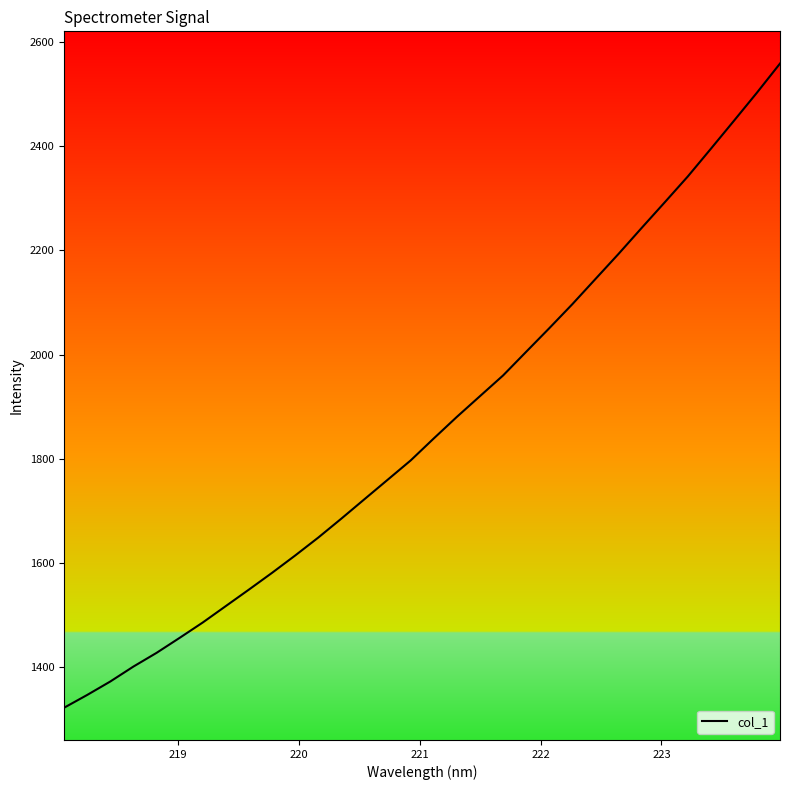

What is the minimum value shown in the chart?

1322.3